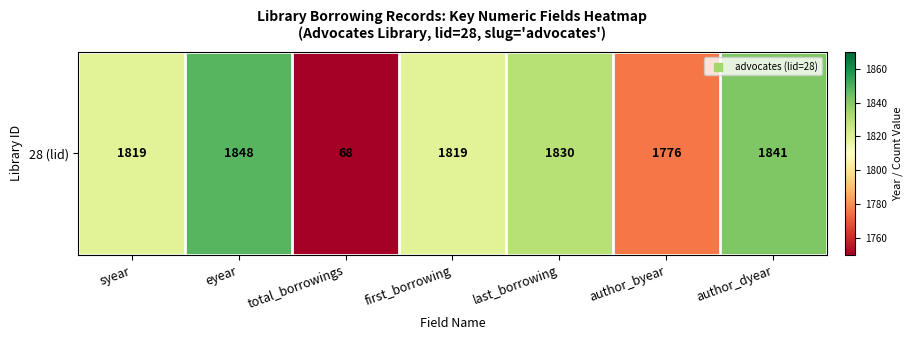

Reading right to left, list all the values displayed in this chart.

author_dyear=1841	author_byear=1776	last_borrowing=1830	first_borrowing=1819	total_borrowings=68	eyear=1848	syear=1819